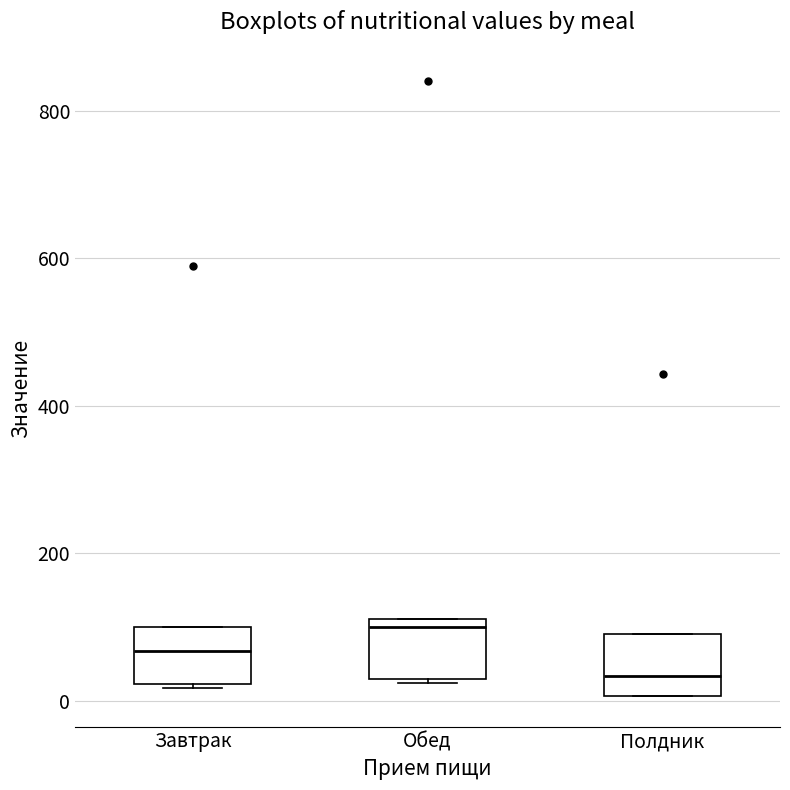

Reading left to right, read every box against the y-axis: the position of its median line, the range the box covers, and the ends of its whiskers. The values are not printed on the chart, so give them approximately, as read against the axis.

Завтрак: median 60, box 20 to 100, whiskers 20 to 100
Обед: median 100, box 20 to 120, whiskers 20 to 120
Полдник: median 40, box 0 to 100, whiskers 0 to 100